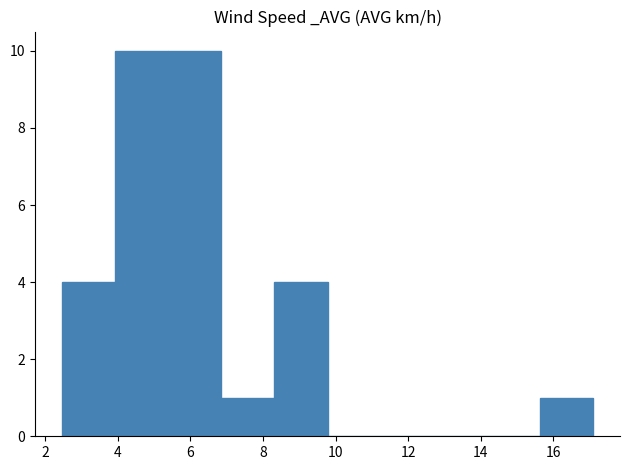

What is the height of the bar covering 8.4 to 9.8 on the x-axis? Neither the bar edges nor the heights are printed on the chart, so give them approximately, as read against the axes.

4